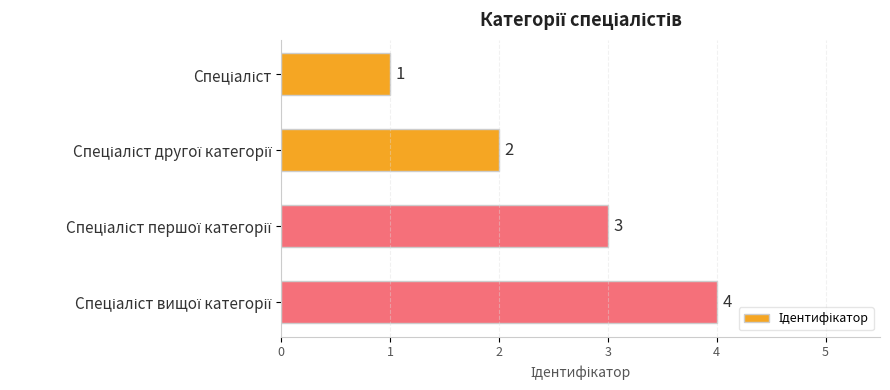

What is the difference between the maximum and minimum values?

3